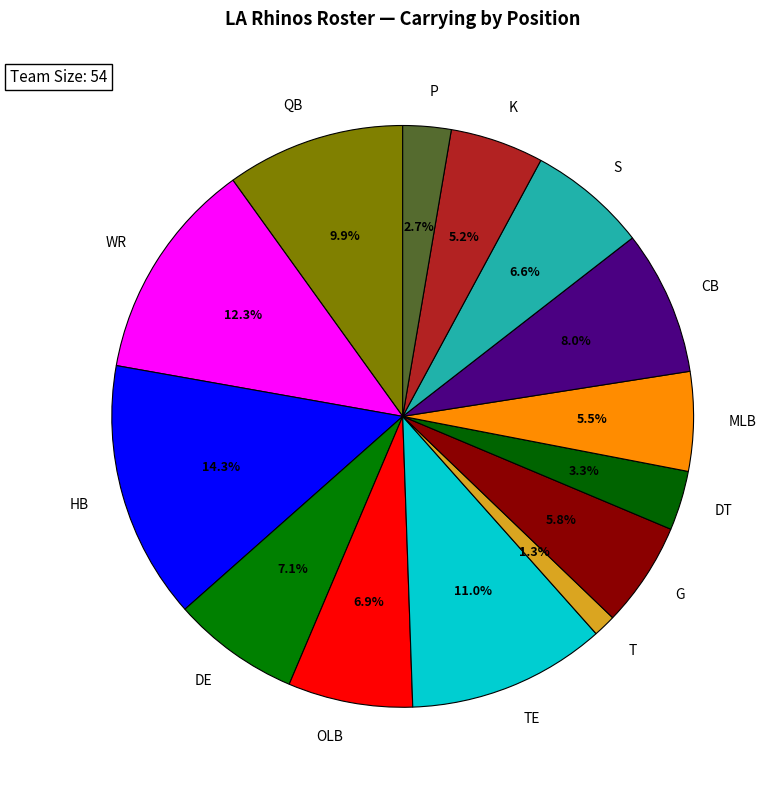

Which category has the biggest portion of the pie?

HB